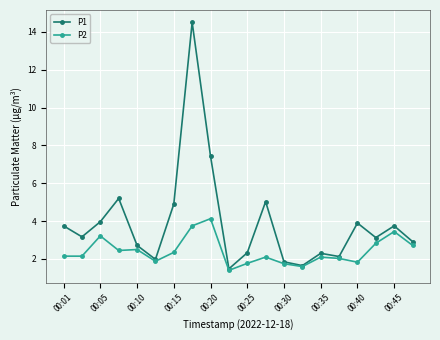

What is the smallest value displayed?

1.4